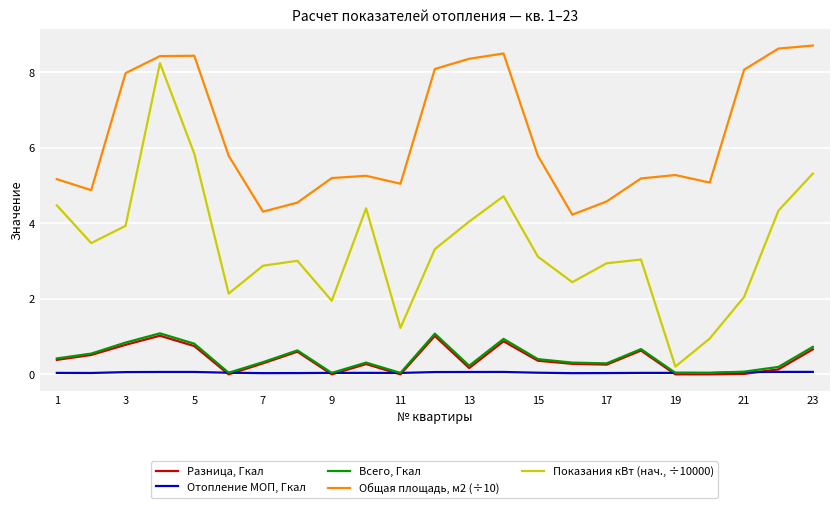

True or false: Разница, Гкал and Общая площадь, м2 (÷10) intersect in this chart.

False